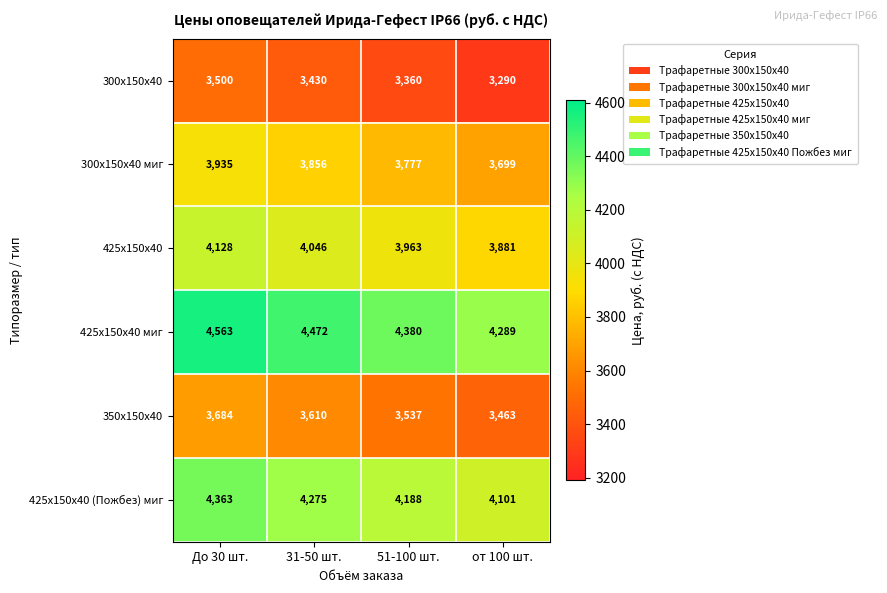

Rank the series by their maximum value, from lowest to highest.

300х150х40, 350х150х40, 300х150х40 миг, 425х150х40, 425х150х40 (Пожбез) миг, 425х150х40 миг